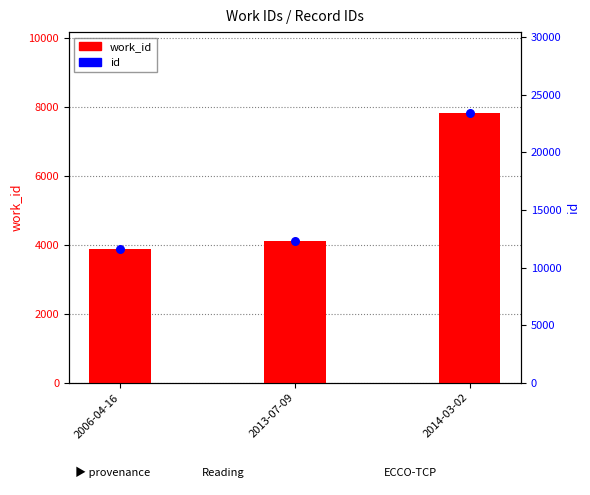

At which category is the sum across all series the highest?

2014-03-02